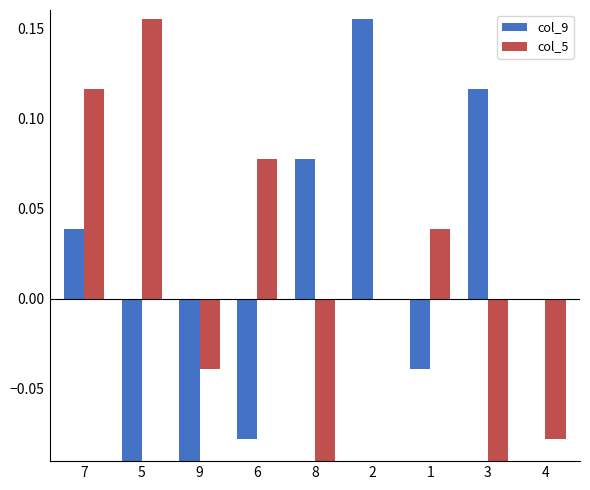

Count the number of categories in the chart.

9